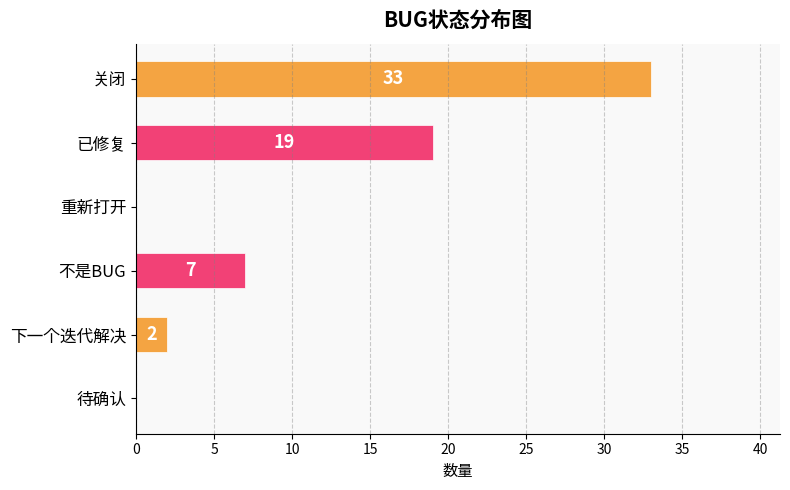

The value at 重新打开 is 16. True or false?

False